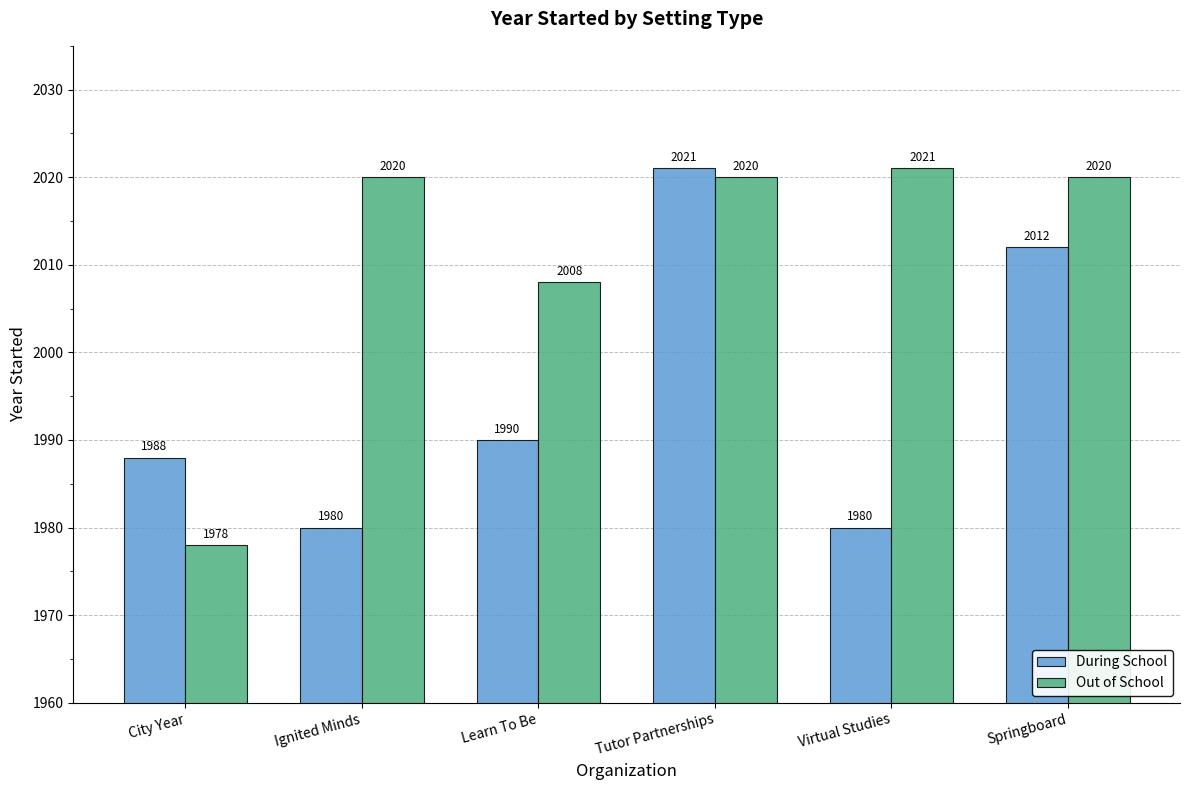

At how many categories does at least one series exceed 2014?

4